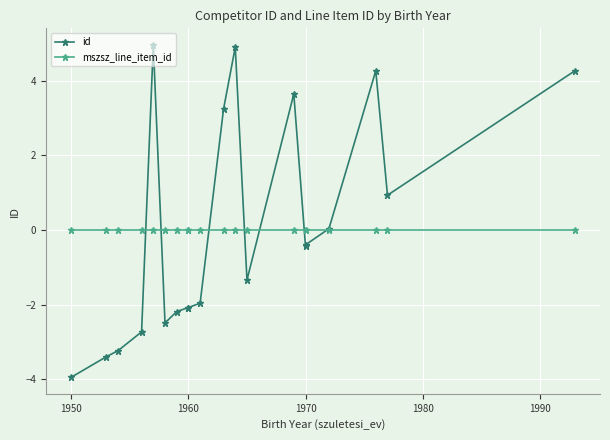

True or false: mszsz_line_item_id and id intersect in this chart.

True